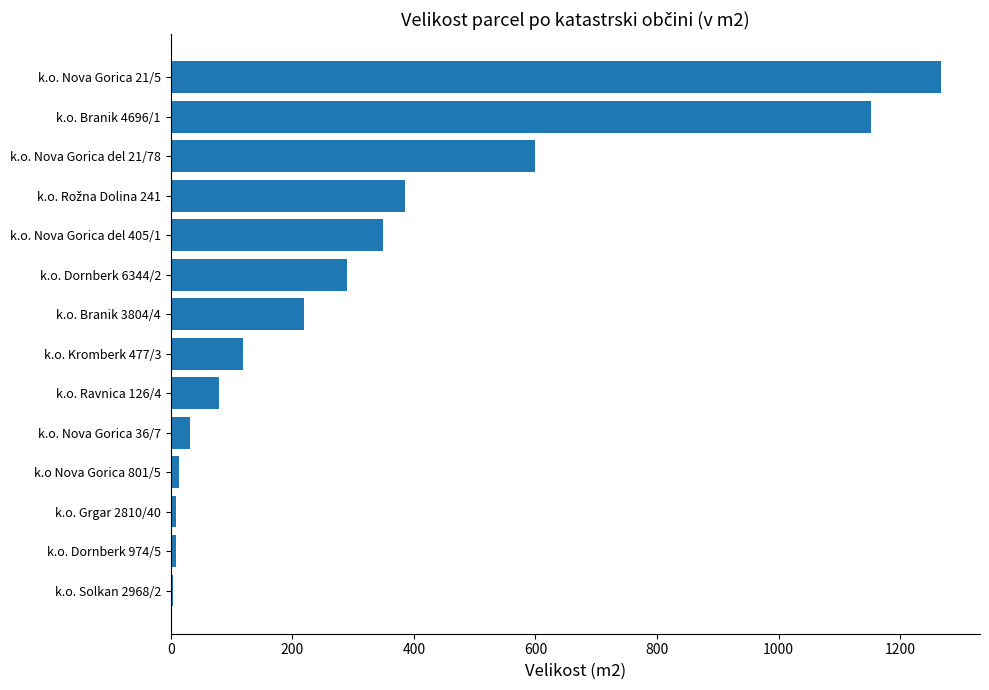

The value at k.o. Dornberk 6344/2 is 118. True or false?

False